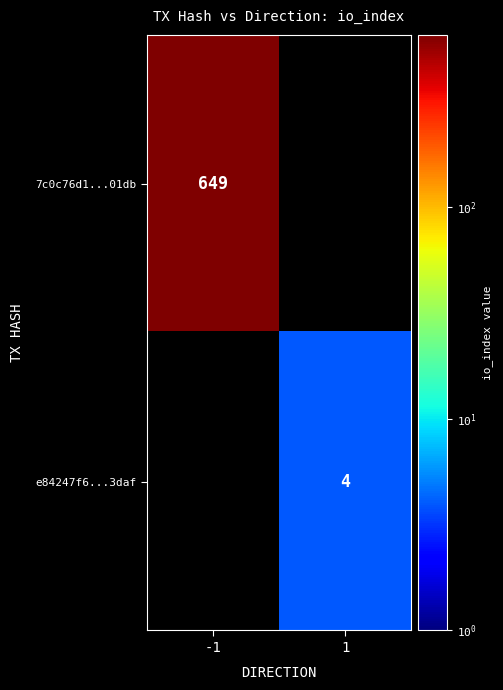

Is the value of e84247f6...3daf at 1 greater than the value of 7c0c76d1...01db at -1?

No